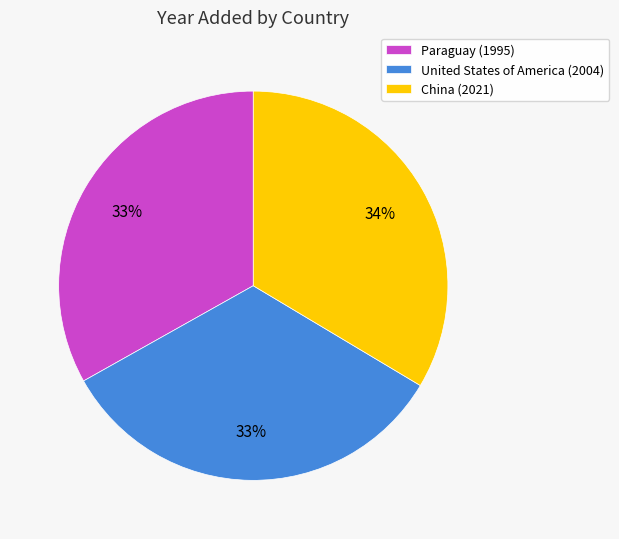

Combined, do United States of America (2004) and China (2021) account for over 50%?

Yes